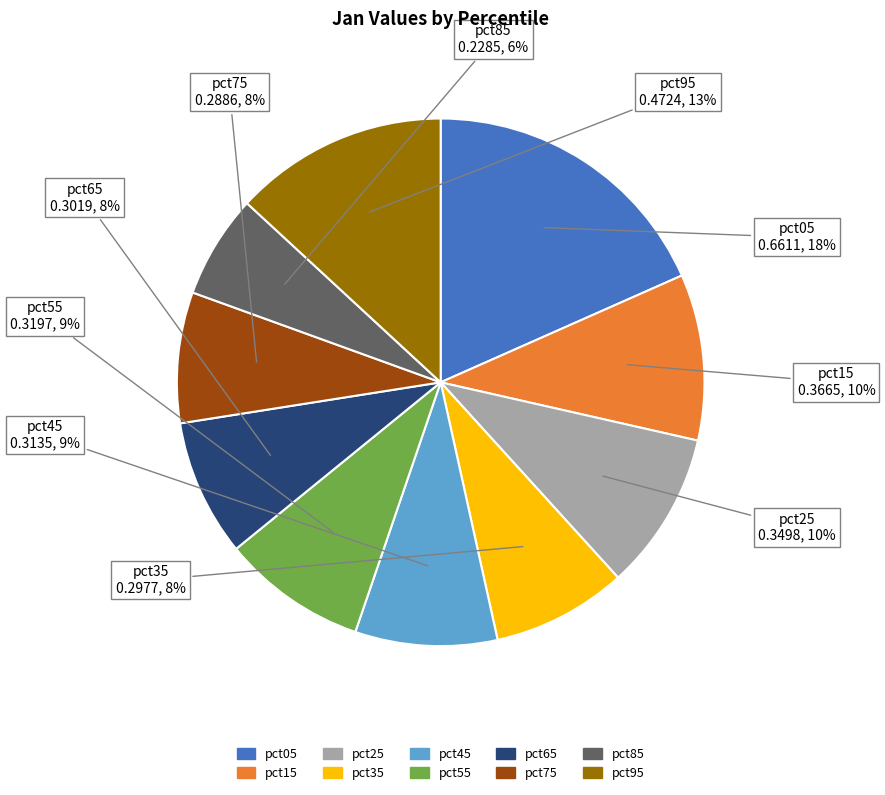

Count the number of slices in the pie.

10